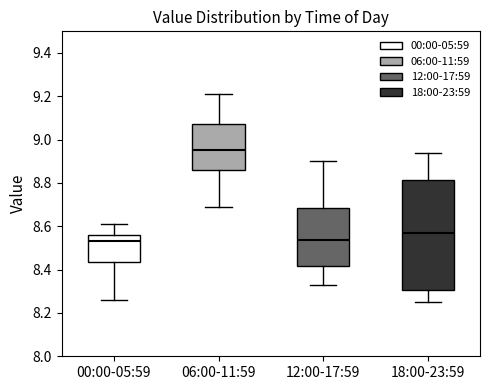

Which box is the tallest, from its lower edge to its upper edge?

18:00-23:59